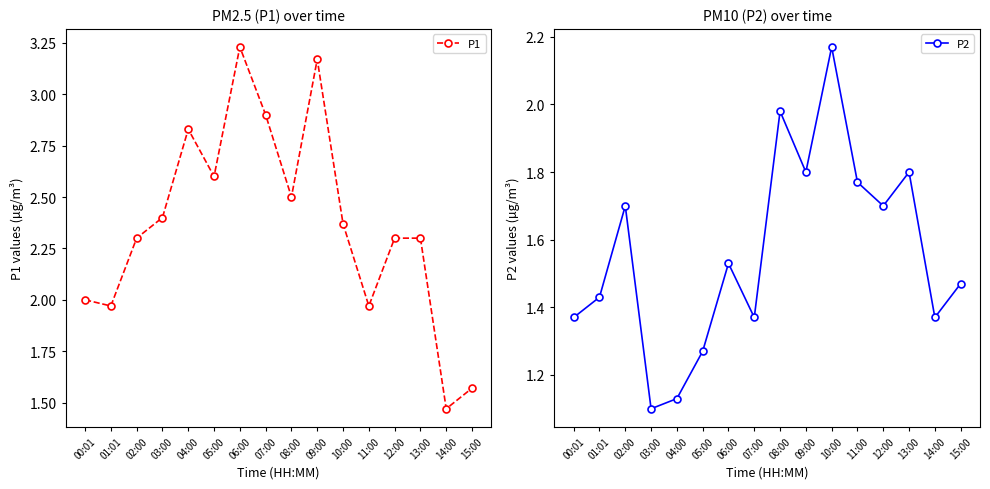

What are all the series names shown in the legend?

P1, P2